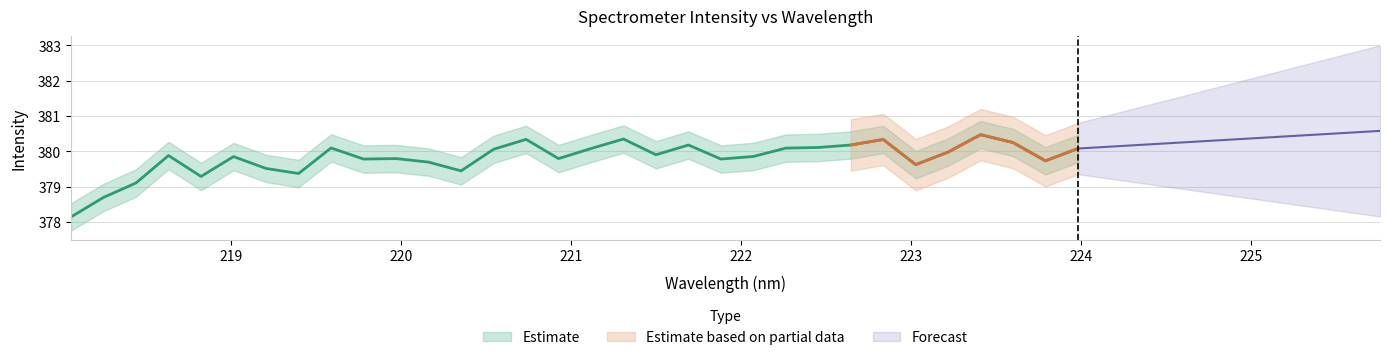

What position from the right is 220.5444?

19